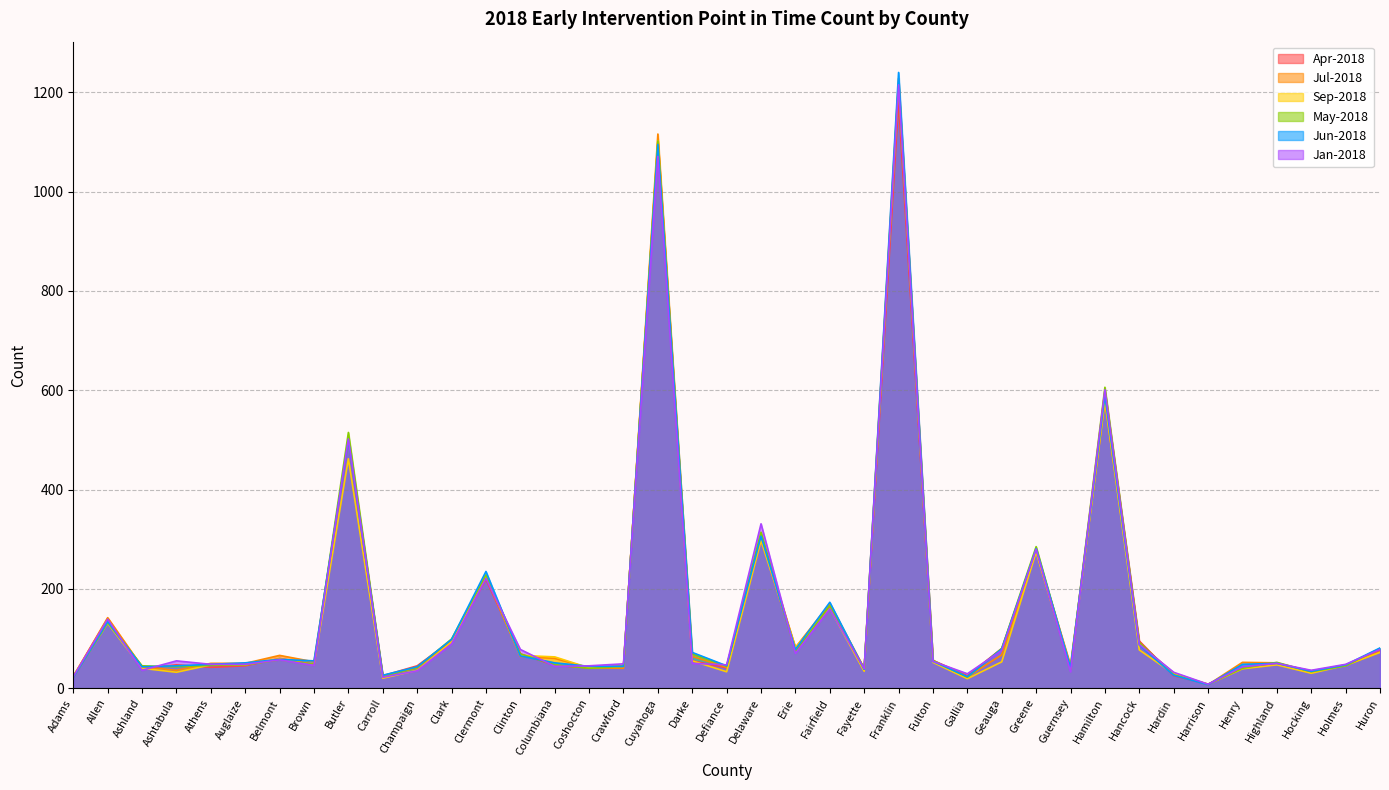

Count the number of data series in this chart.

6